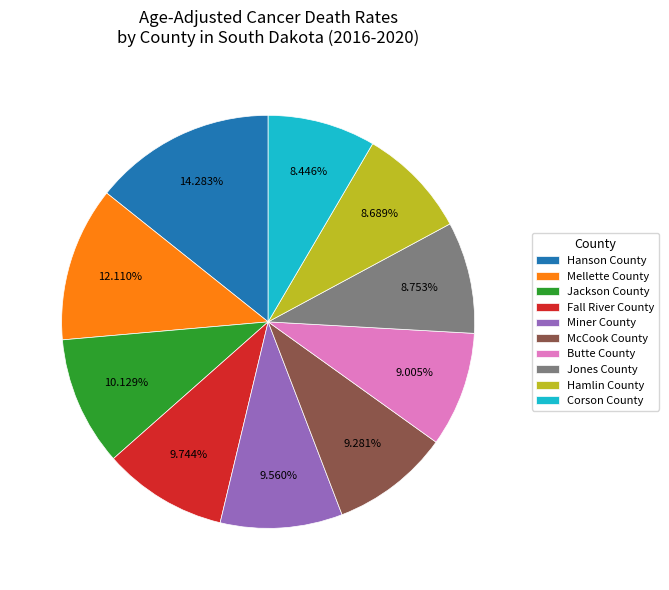

What is the largest slice in the pie chart?

Hanson County